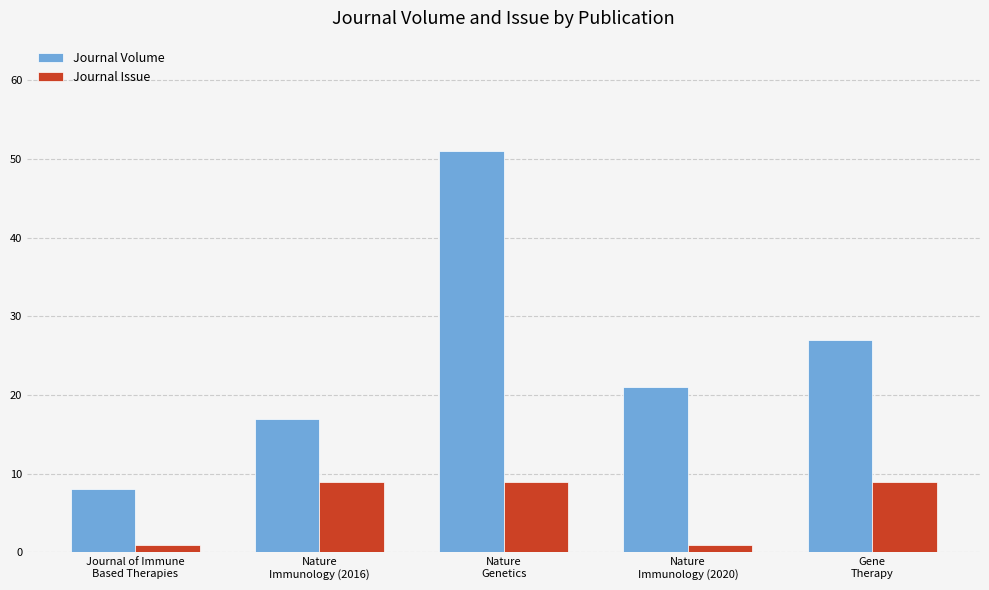

What is the maximum value for Journal Issue?

9